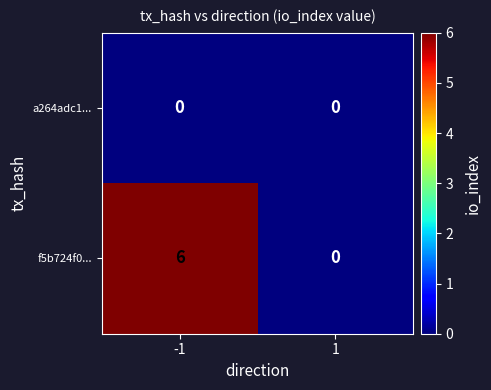

Which series has the largest range (max minus min)?

f5b724f0...